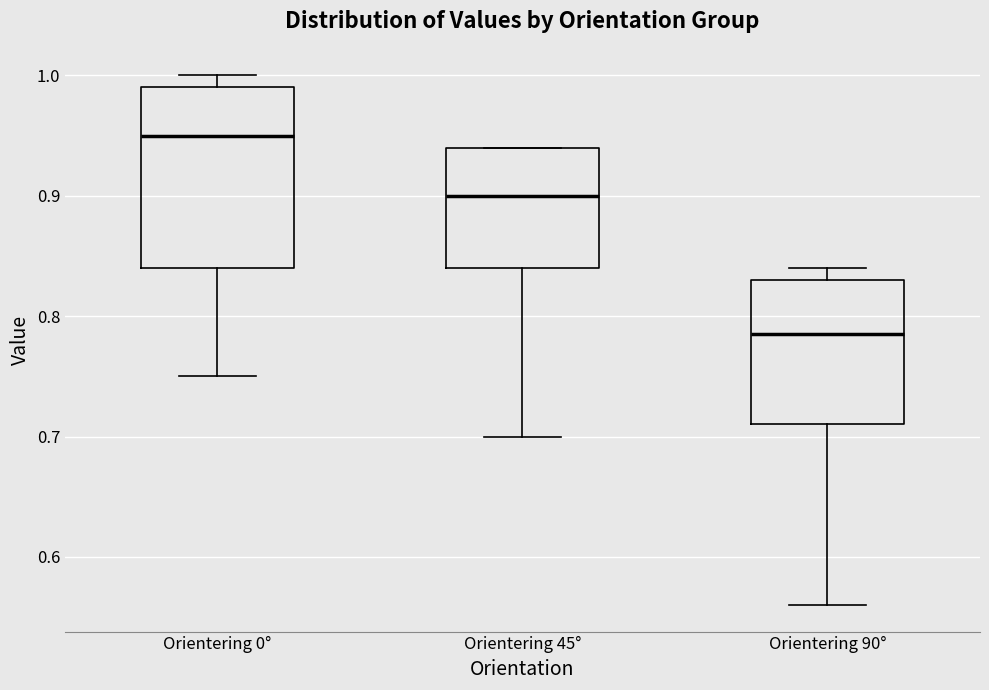

Which box's median line is the highest?

Orientering 0°